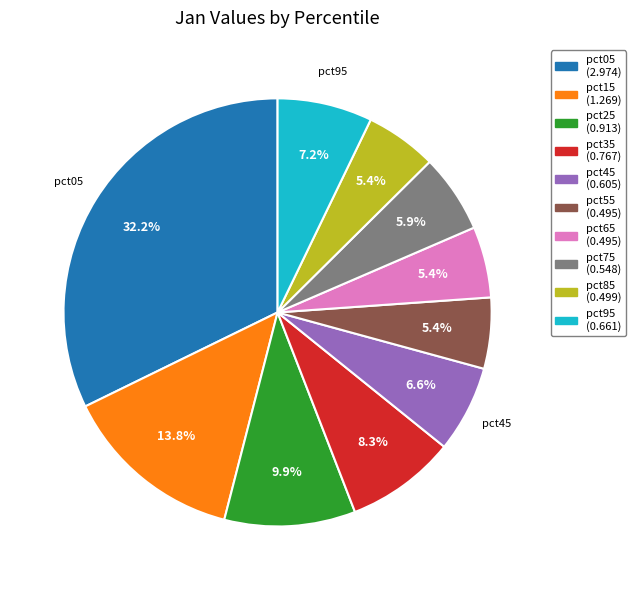

Does any single category account for the majority?

No